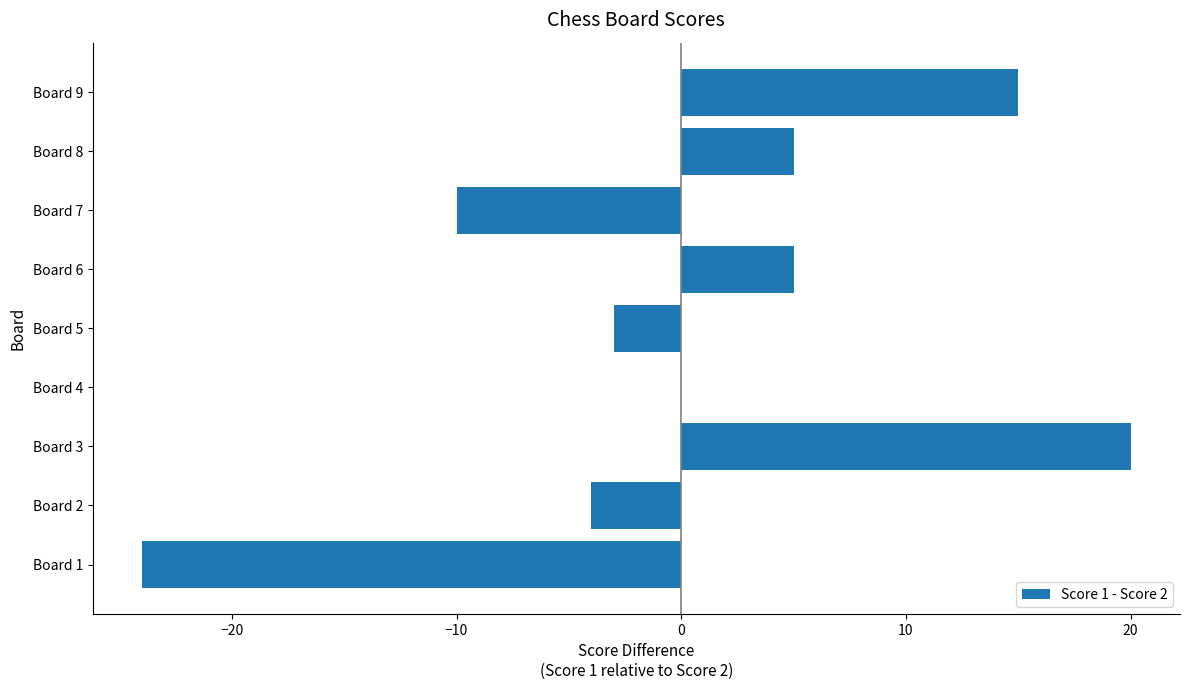

Count the number of data series in this chart.

1